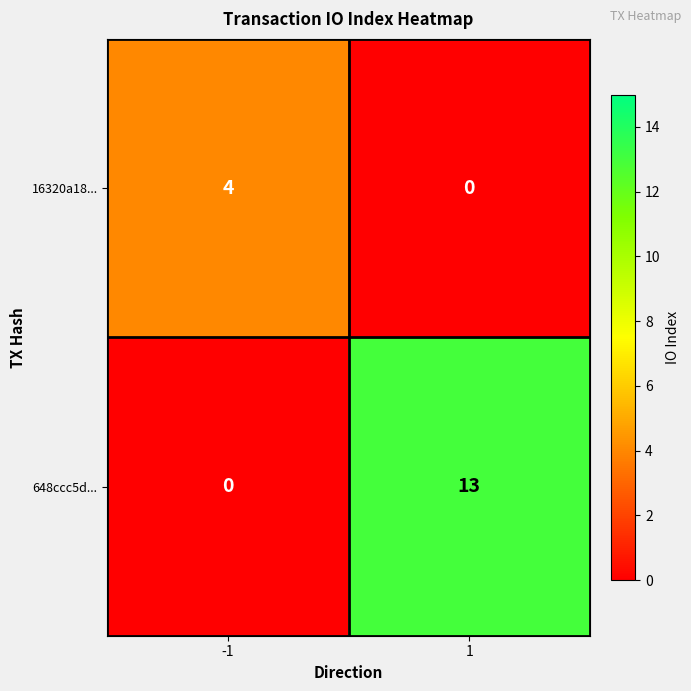

Read the 16320a18... value at -1.

4